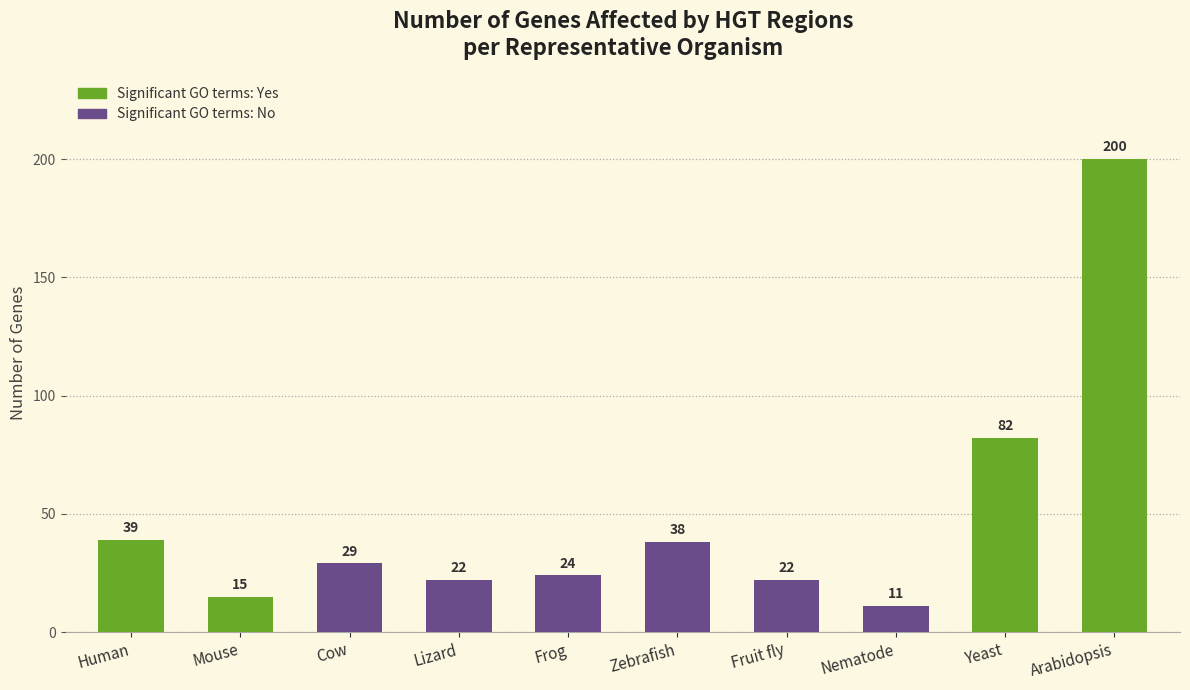

Which has a higher value, Human or Cow?

Human